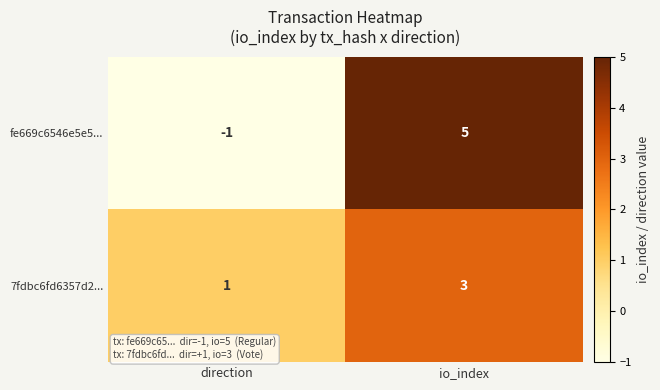

Which series has the widest spread of values?

fe669c6546e5e5...